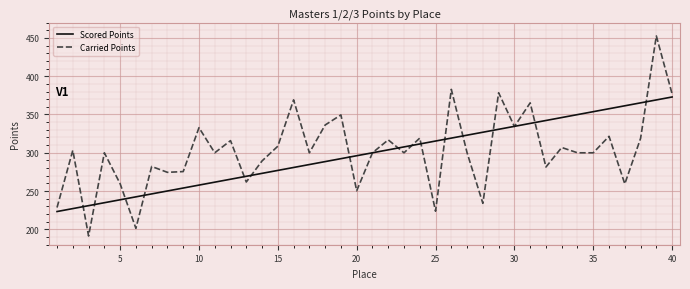

What is the maximum value shown in the chart?

452.6